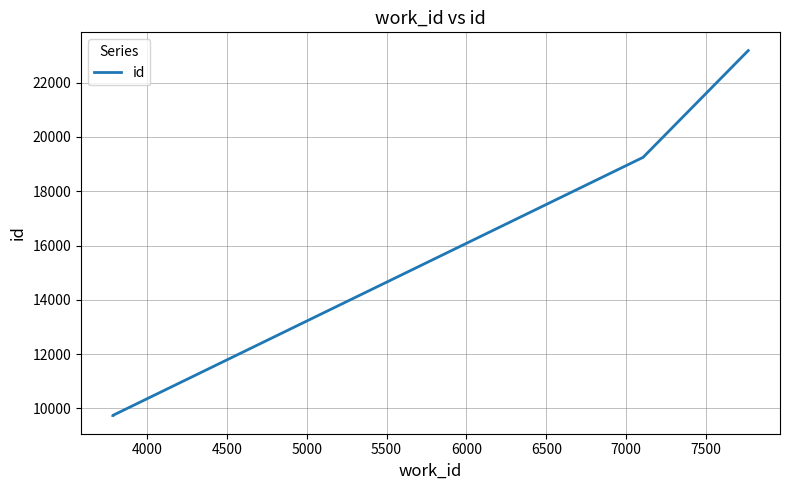

Reading left to right, transcribe all the data shown in this chart.

9736	9738	19249	23184